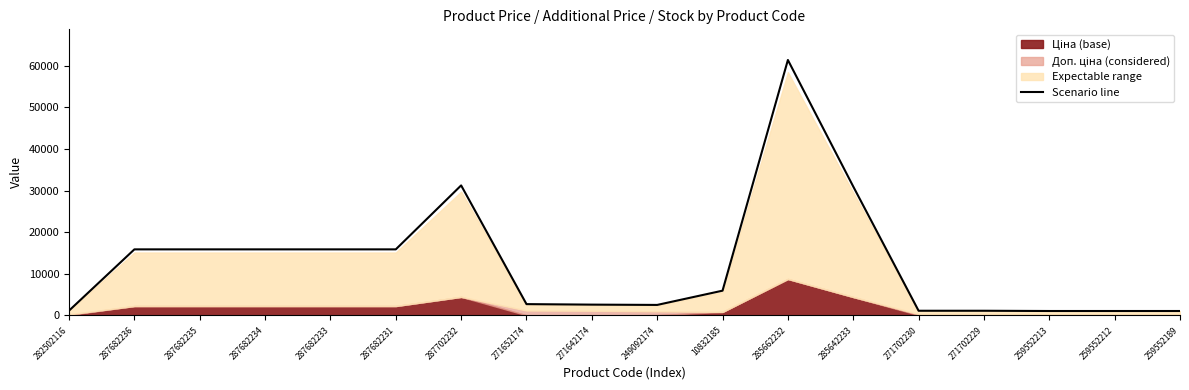

Rank the categories by value from highest to lowest.

285662232, 287702232, 285642233, 287682236, 287682235, 287682234, 287682233, 287682231, 10832185, 271652174, 271642174, 249092174, 282502116, 271702230, 271702229, 259552213, 259552212, 259552189